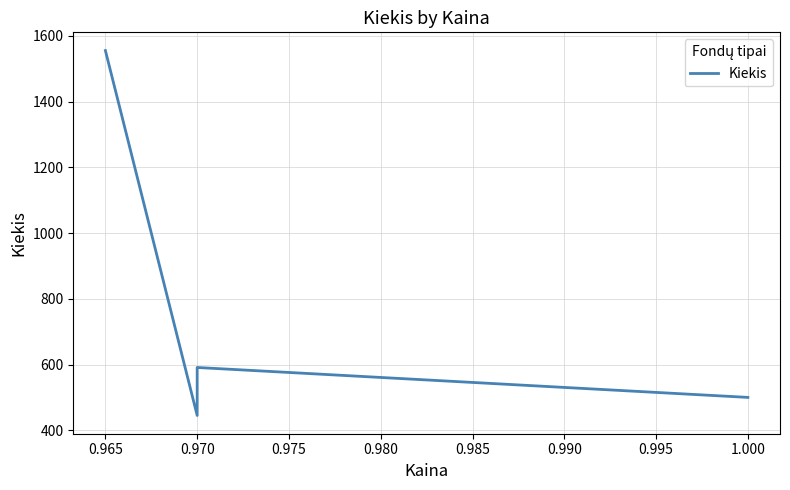

How many distinct data groups are displayed?

1